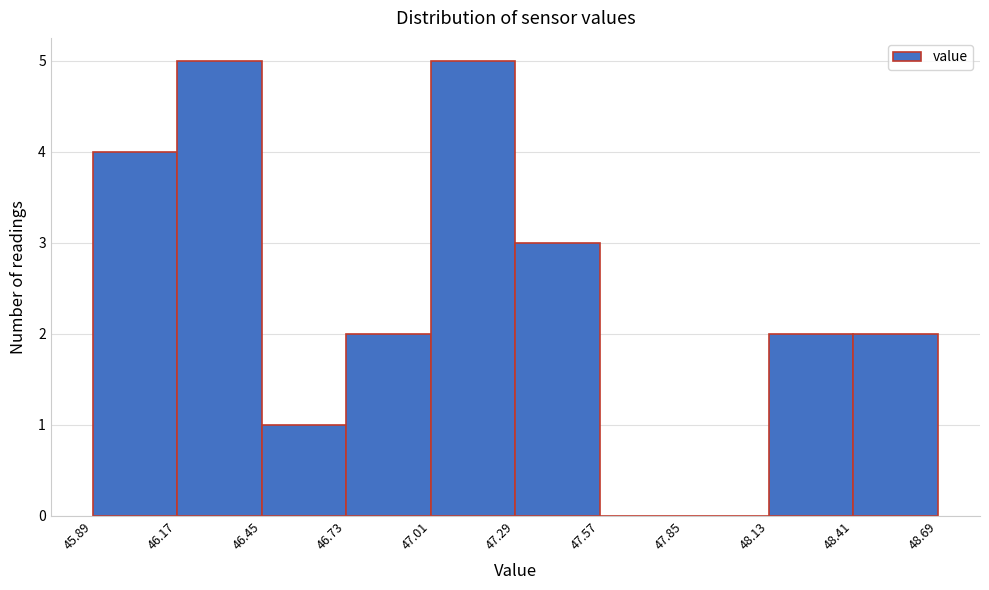

How tall is the bar that spans 46.73 to 47.01 on the x-axis? The values are not printed on the chart, so give them approximately, as read against the axis.

2